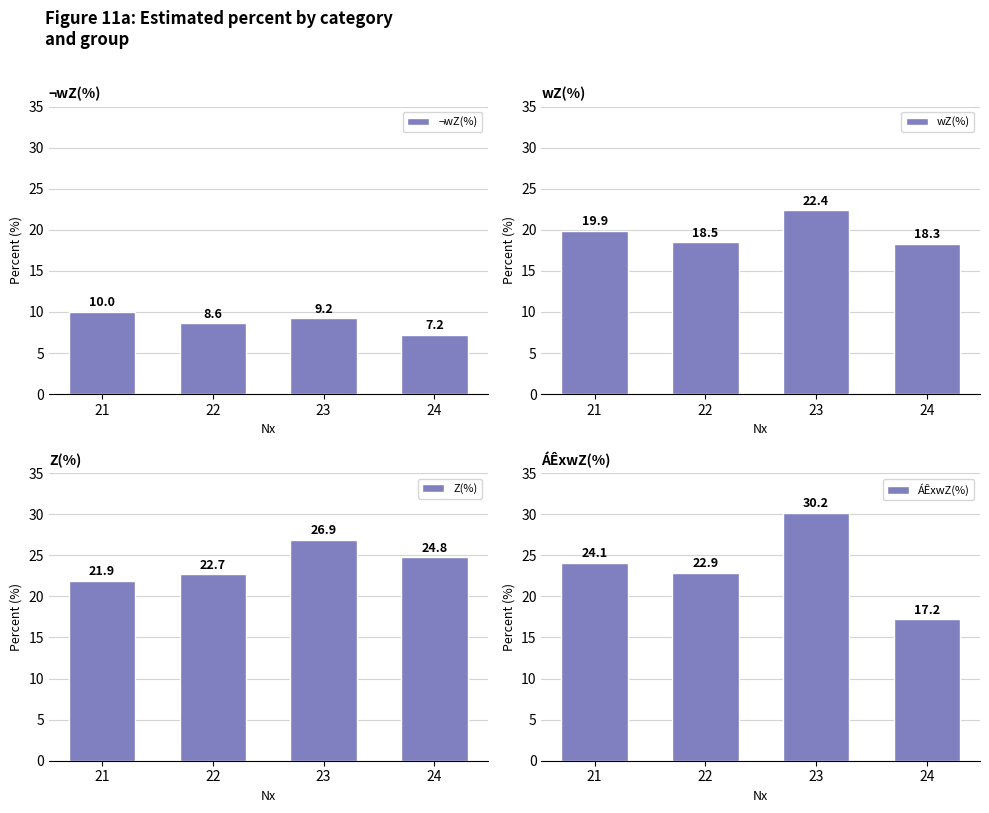

Is it true that ÁÊxwZ(%) equals 24.1 at 21?

True